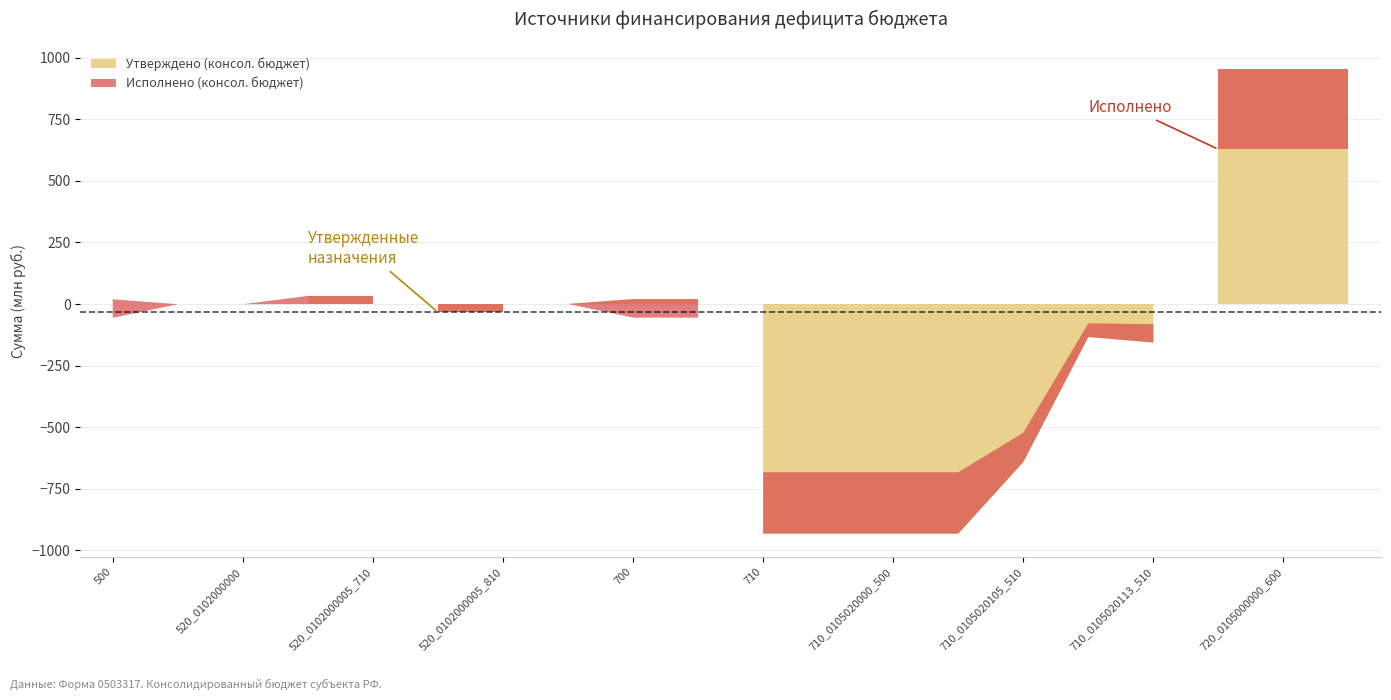

How many interior local valleys does the Утверждено (консол. бюджет) series have?

1